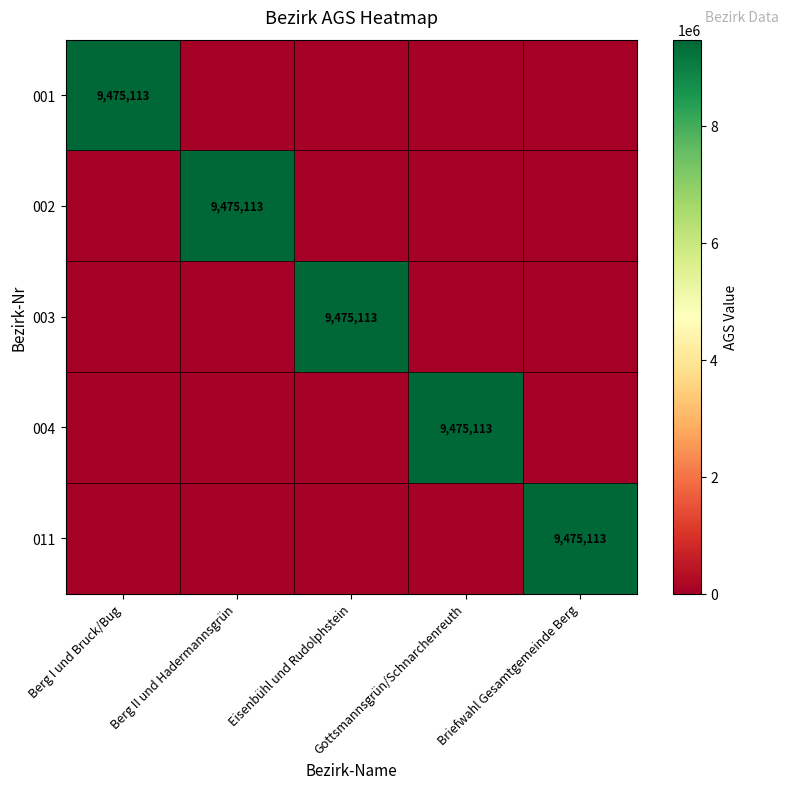

What is the maximum value for 011?

9475113